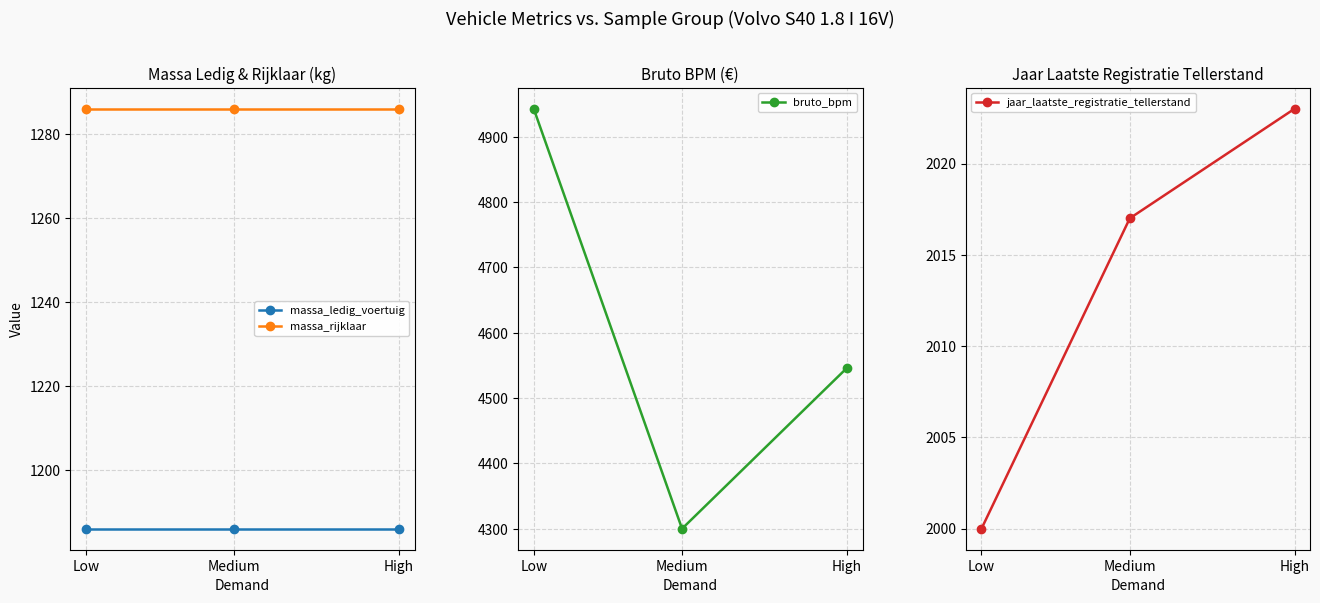

Count the number of data series in this chart.

4